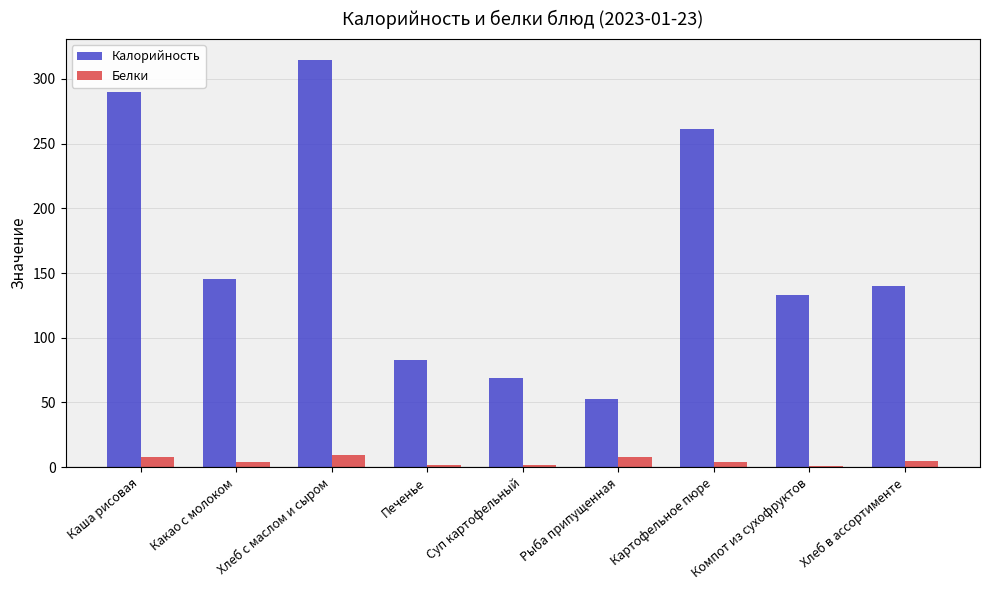

What is the total value across all series at Рыба припущенная?

61